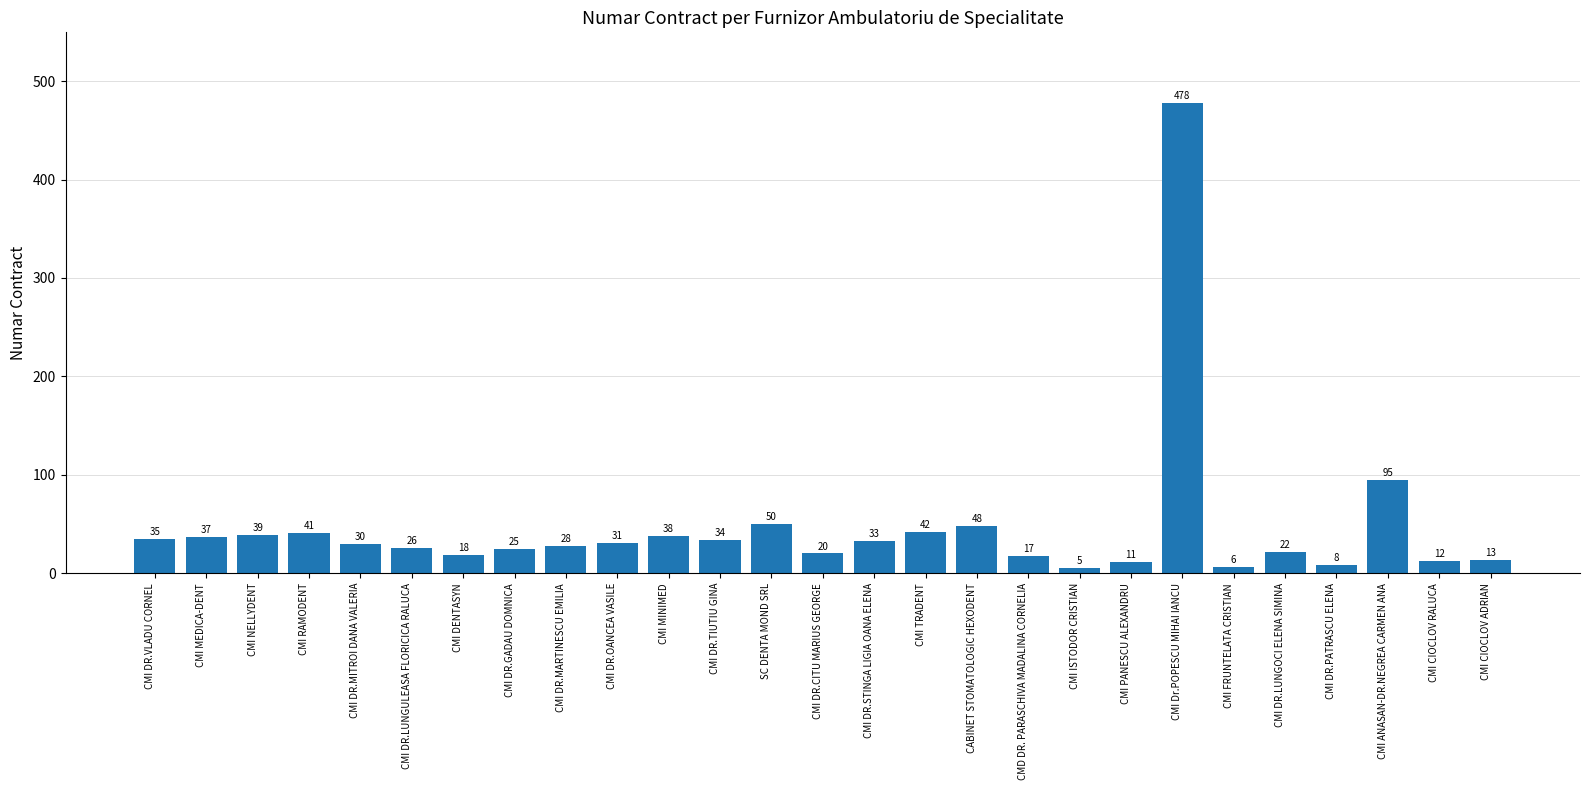

What is the greatest value displayed?

478